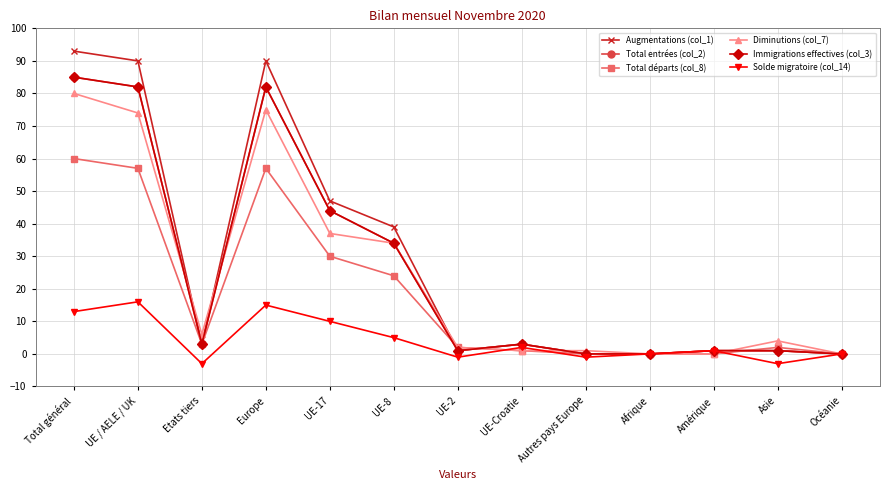

What is the label of the 13th point from the left?

Océanie